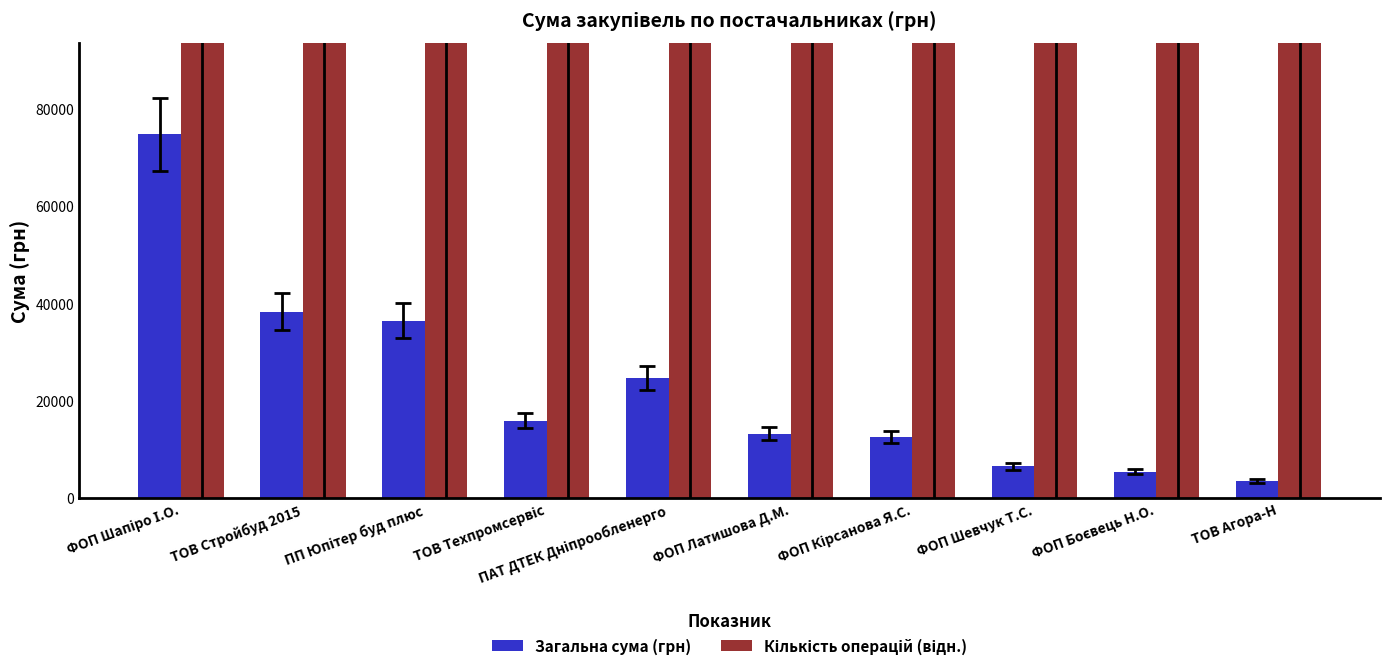

What is the maximum value shown in the chart?

373133927.3